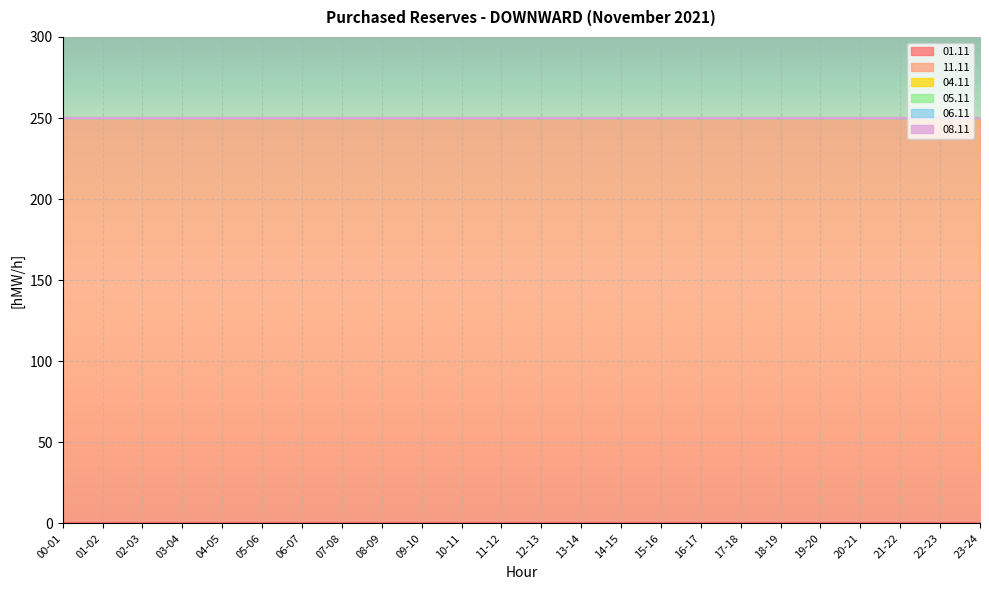

True or false: 04.11 and 08.11 cross at least once.

False